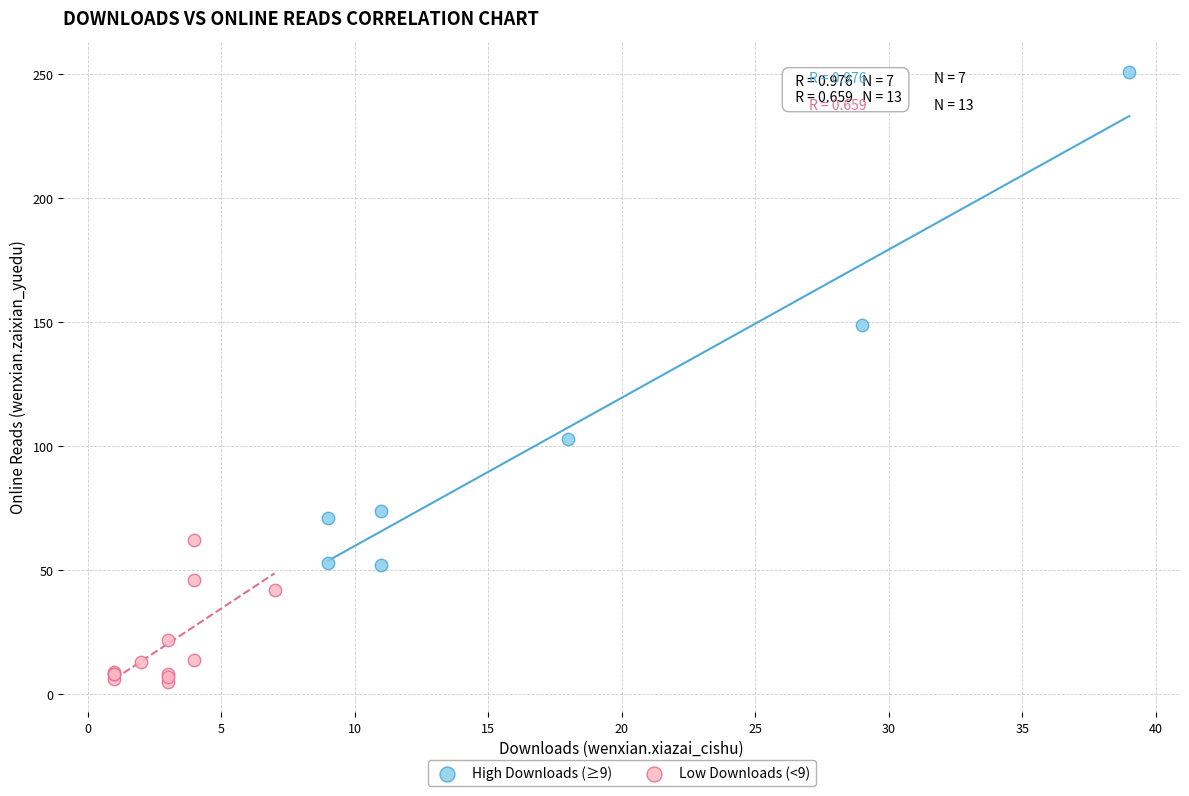

Which series has the widest spread of Y values?

High Downloads (≥9)